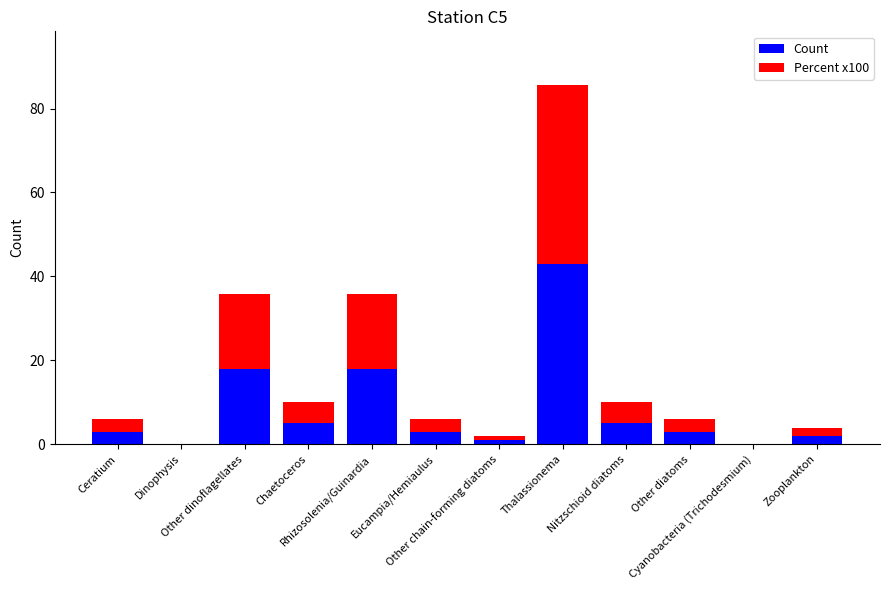

What is the highest value of the Count series?

43.0